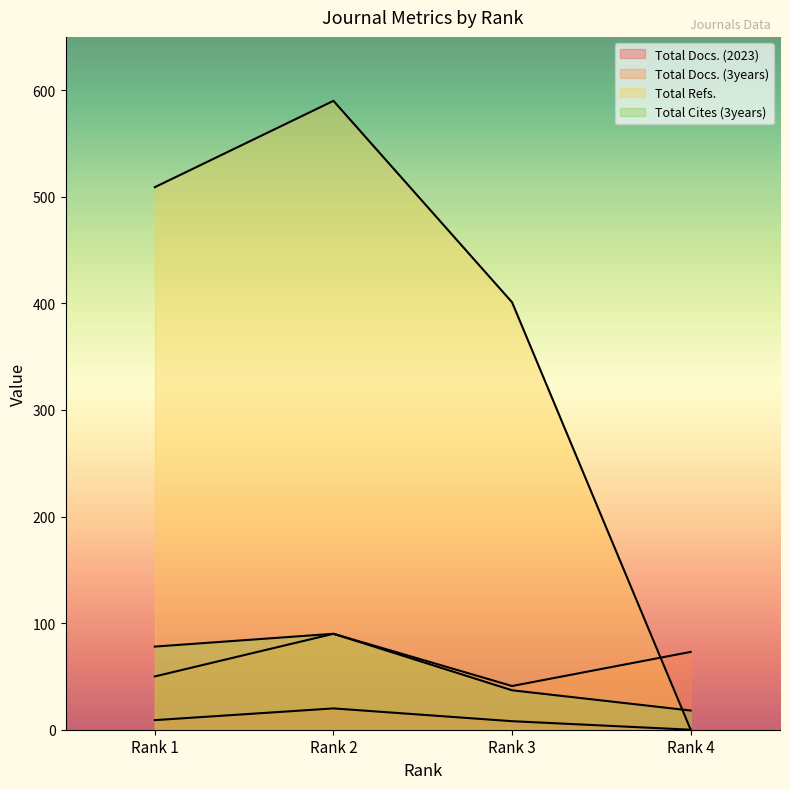

What is the value of the Total Docs. (2023) point at the 2nd from the left?

20